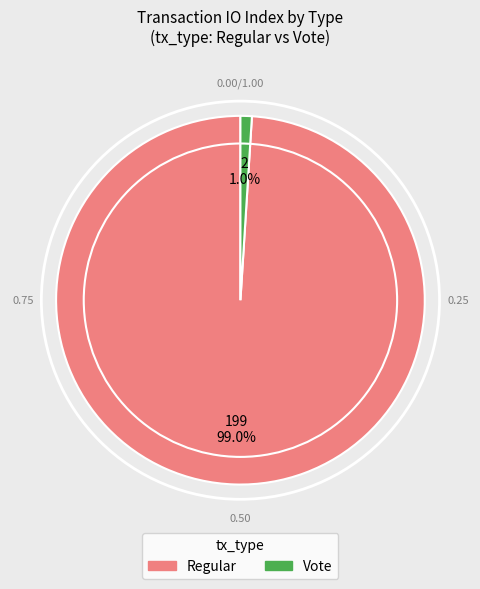

What portion of the pie excludes Vote?

99.0%